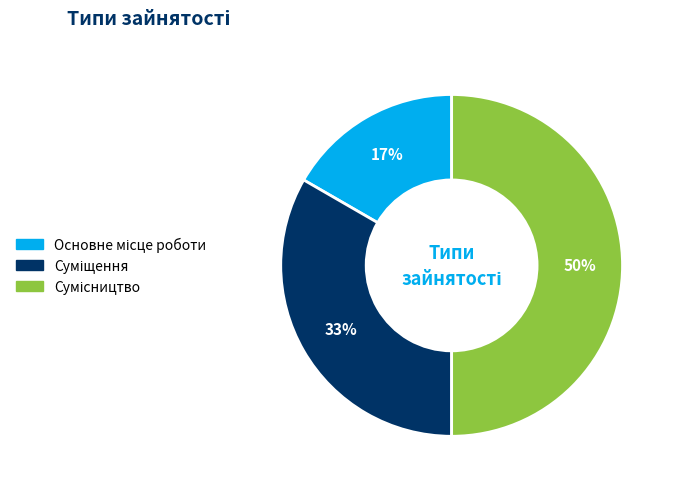

Count the number of slices in the pie.

3